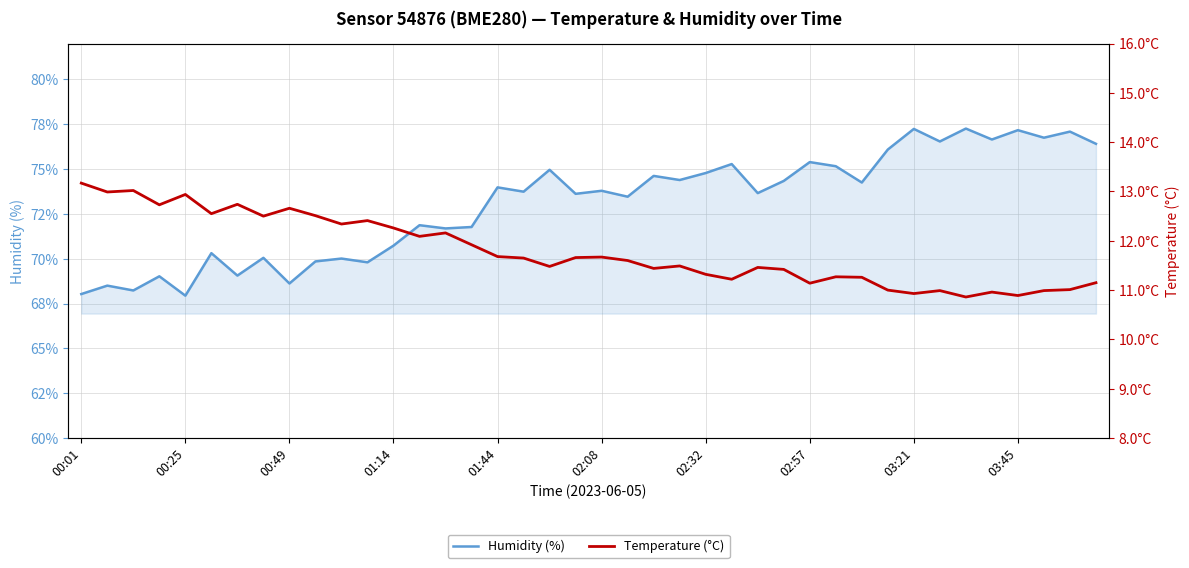

What is the sum of the Temperature (°C) values at 28 and 26?

22.6